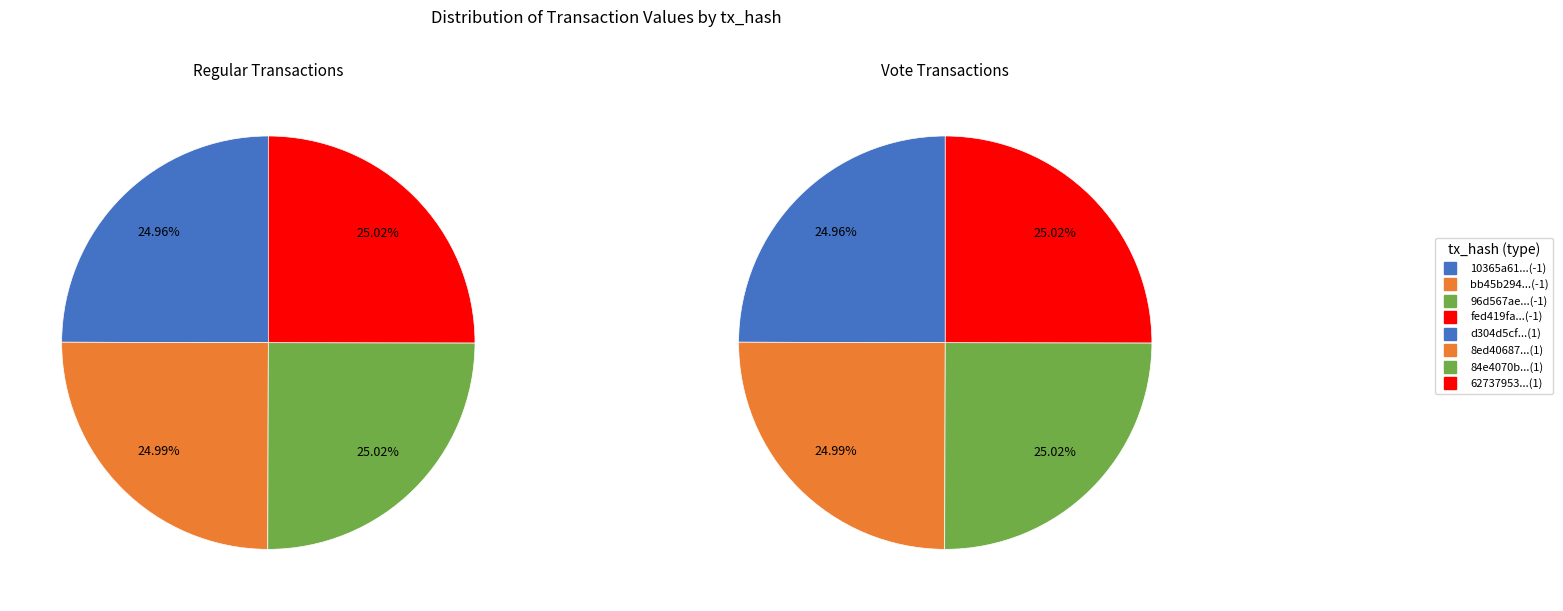

What percentage is the 3 slice, to the nearest percent?

25%